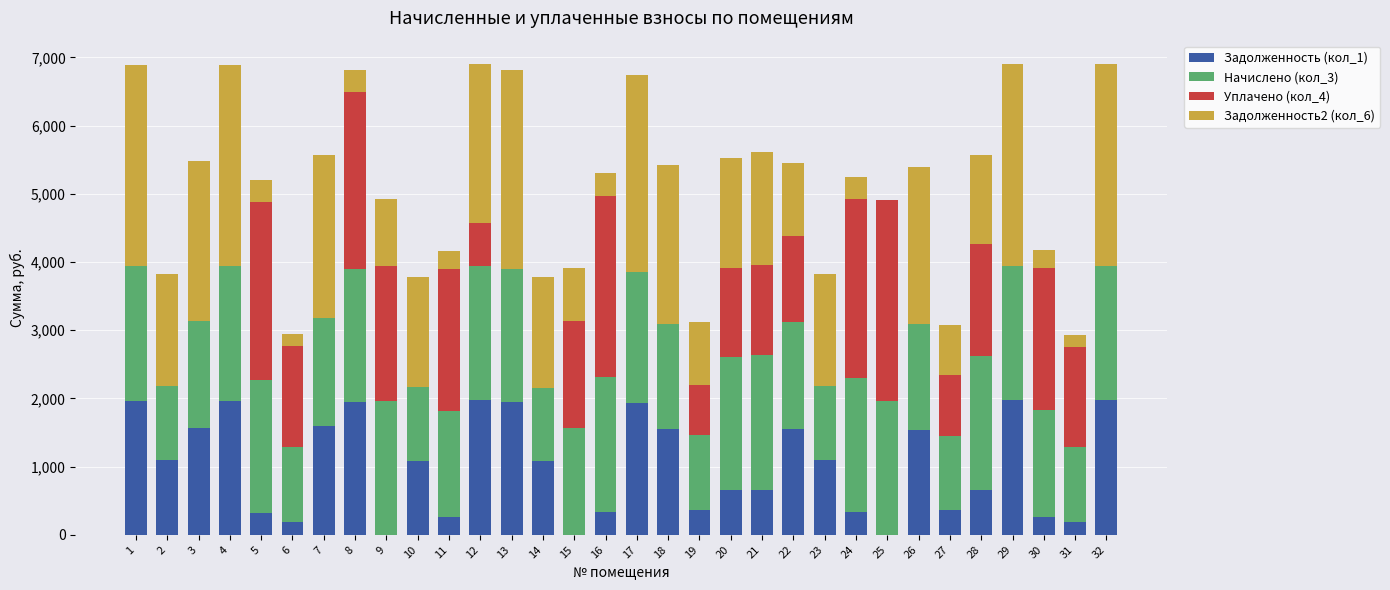

What is the total value across all series at 21?

5613.2